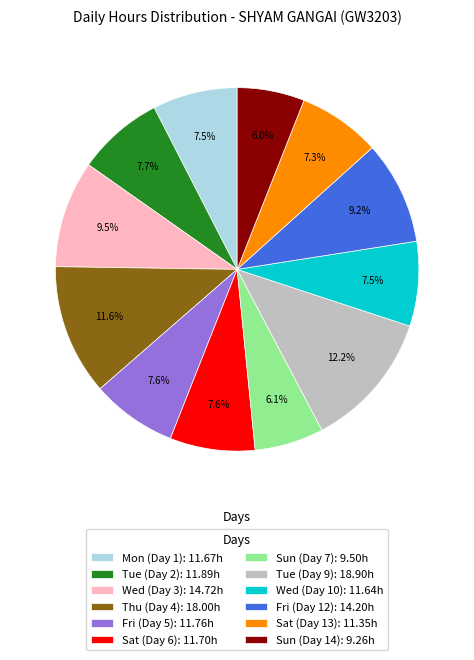

What is the ratio of the value at Tue (Day 9) to the value at Fri (Day 12)?

1.3